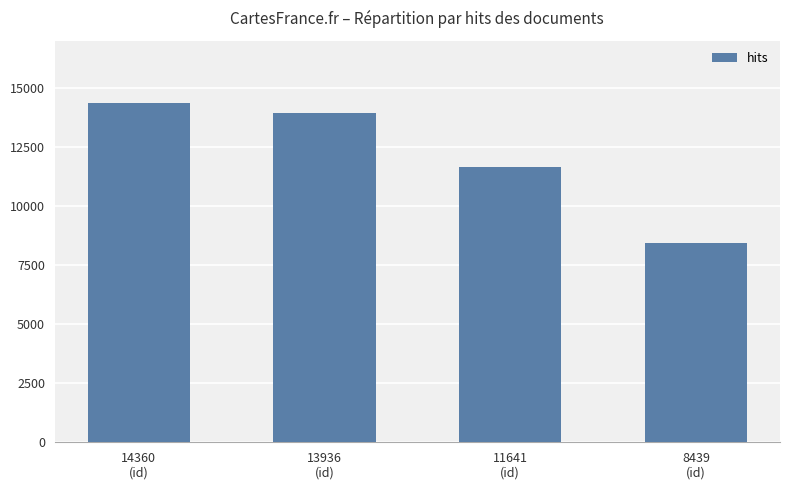

Reading left to right, list all the values displayed in this chart.

14360
(id)=14360	13936
(id)=13936	11641
(id)=11641	8439
(id)=8439